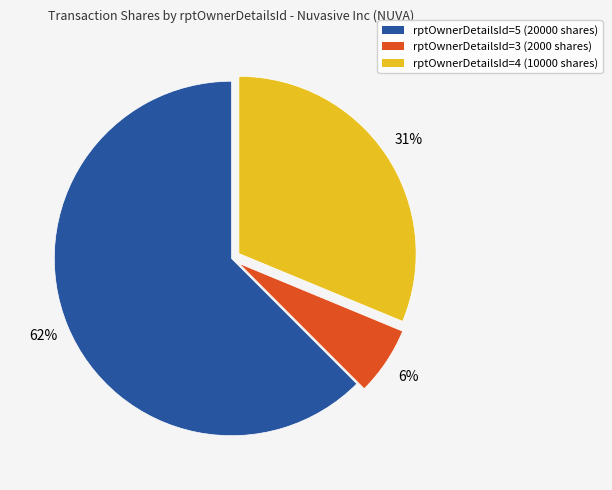

Does any single category account for the majority?

Yes